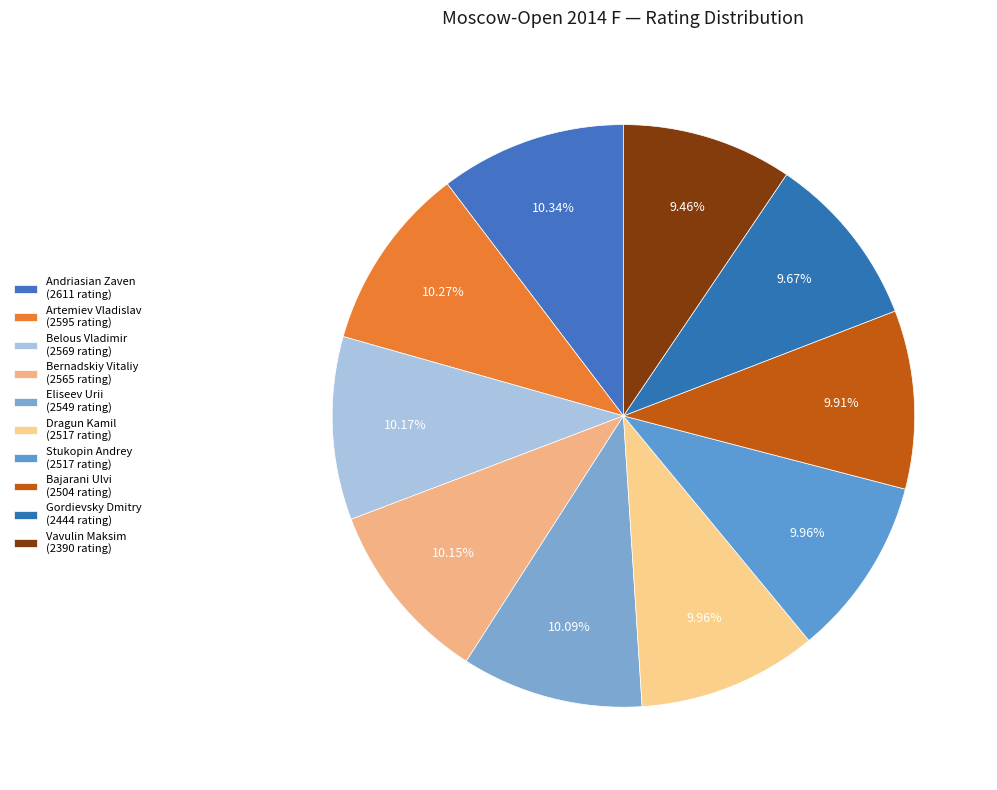

Does Gordievsky Dmitry represent more than half of the total?

No